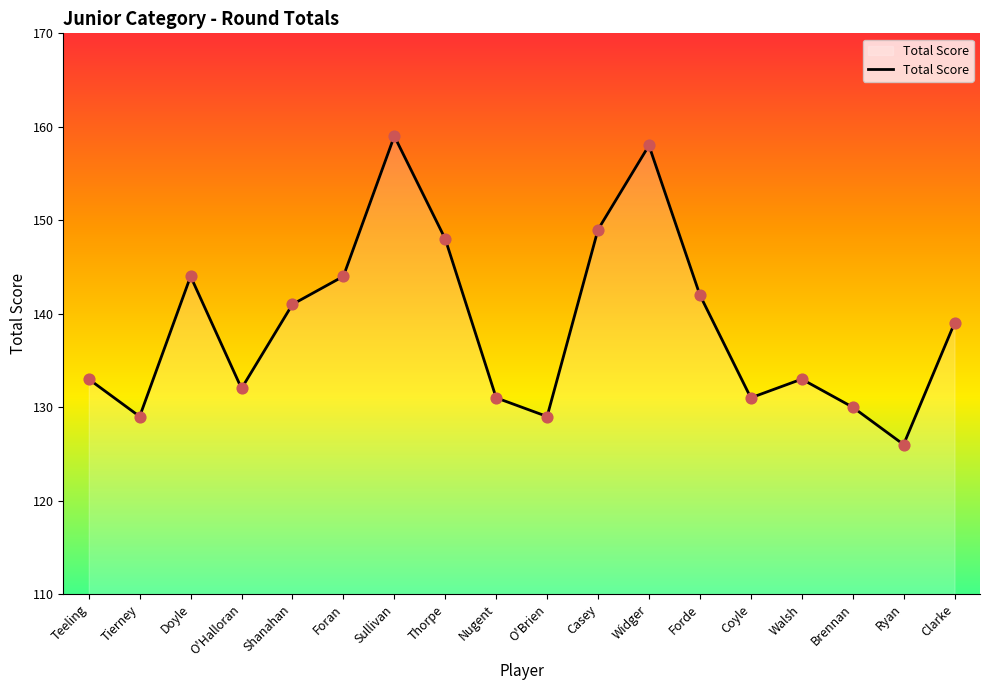

Which has a higher value, Thorpe or Ryan?

Thorpe